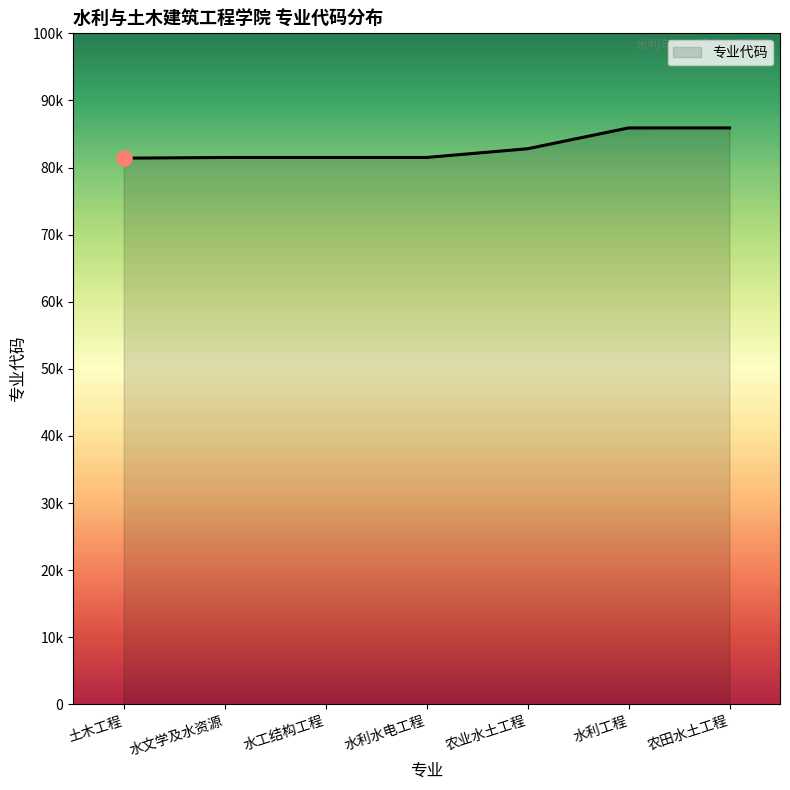

Approximately how many times larger is the value at 农田水土工程 compared to 水工结构工程?

1.1